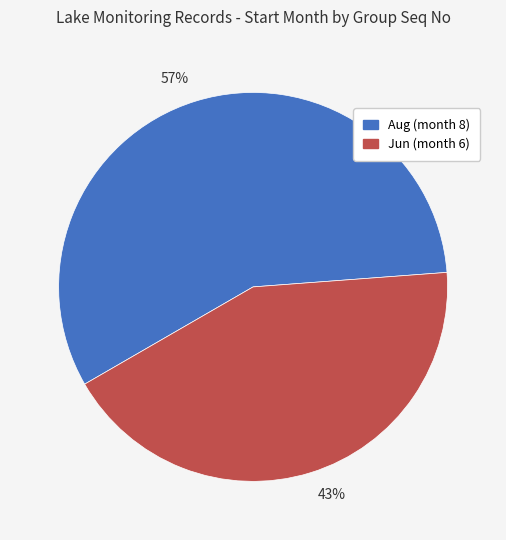

Combined, do 43% and 57% account for over 50%?

Yes